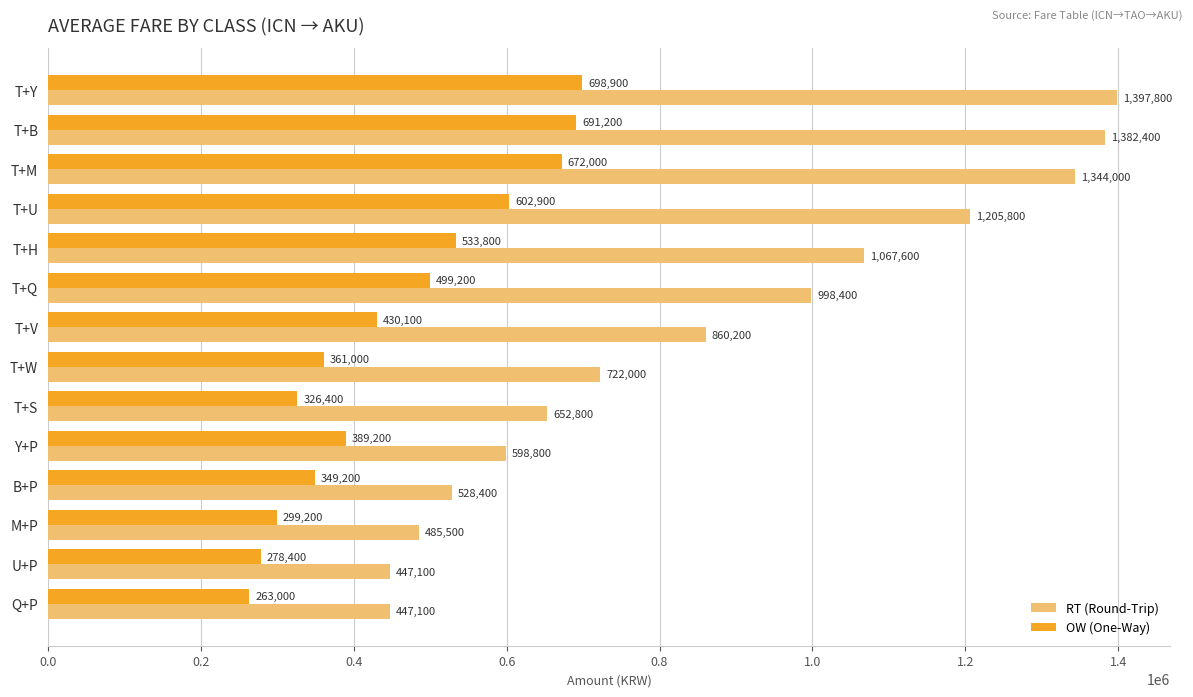

What is the sum of all RT (Round-Trip) values?

12137900